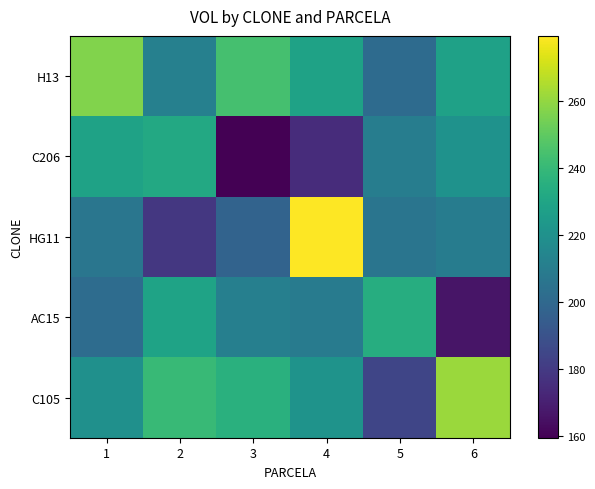

Reading right to left, list all the values displayed in this chart.

H13: 6=228.3	5=201.3	4=228.5	3=244.2	2=211.9	1=256.9
C206: 6=220.5	5=210.5	4=174.8	3=159.3	2=231.9	1=228.8
HG11: 6=209.8	5=206.2	4=279.6	3=197.7	2=178.7	1=206.4
AC15: 6=166.4	5=234.2	4=209.5	3=211.3	2=228.9	1=201.7
C105: 6=261.6	5=184.6	4=221.2	3=235.5	2=240.4	1=219.7